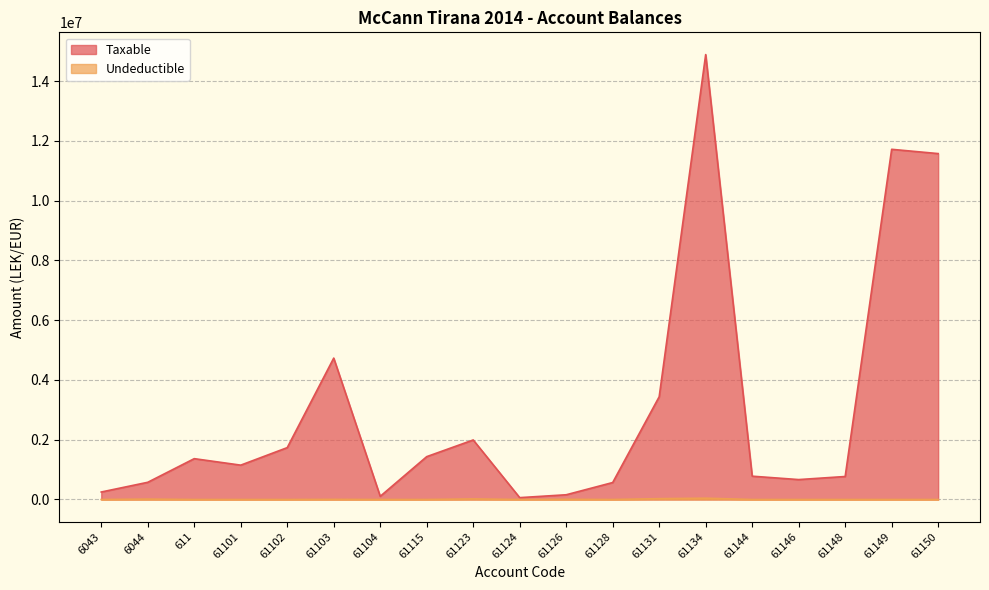

At which label does Undeductible reach its peak?

61134